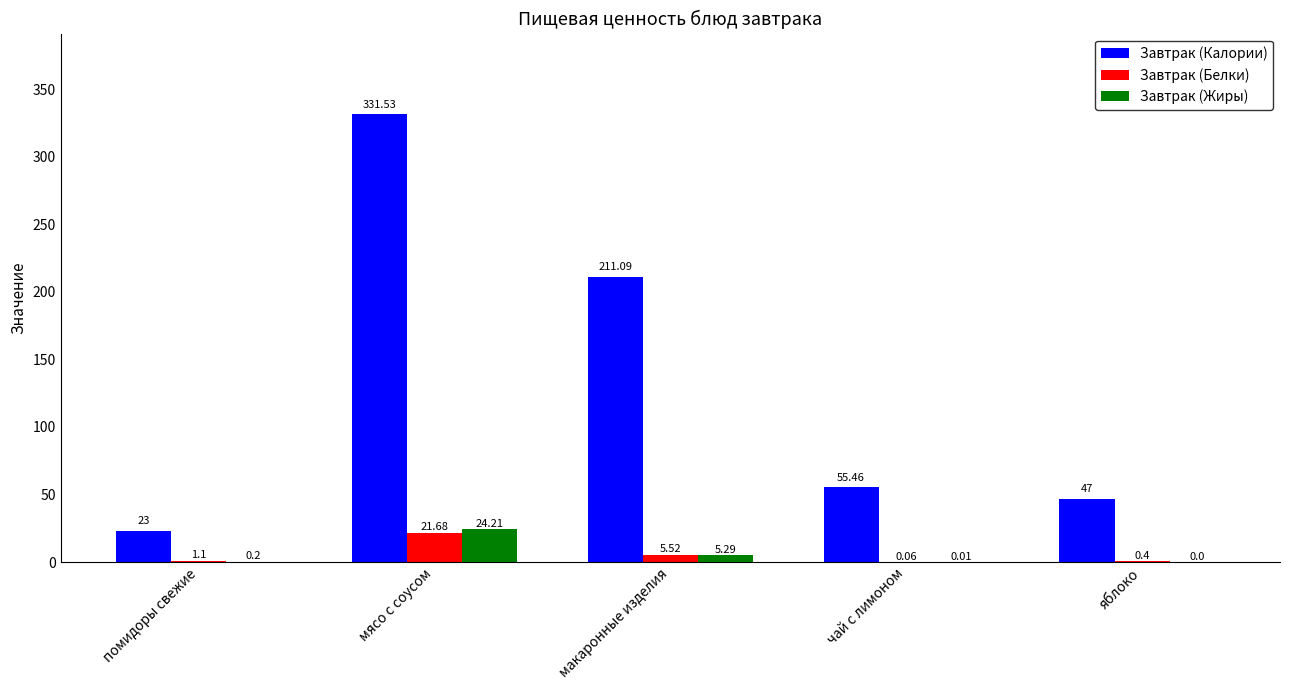

What is the sum of the Завтрак (Калории) values at макаронные изделия and чай с лимоном?

266.6